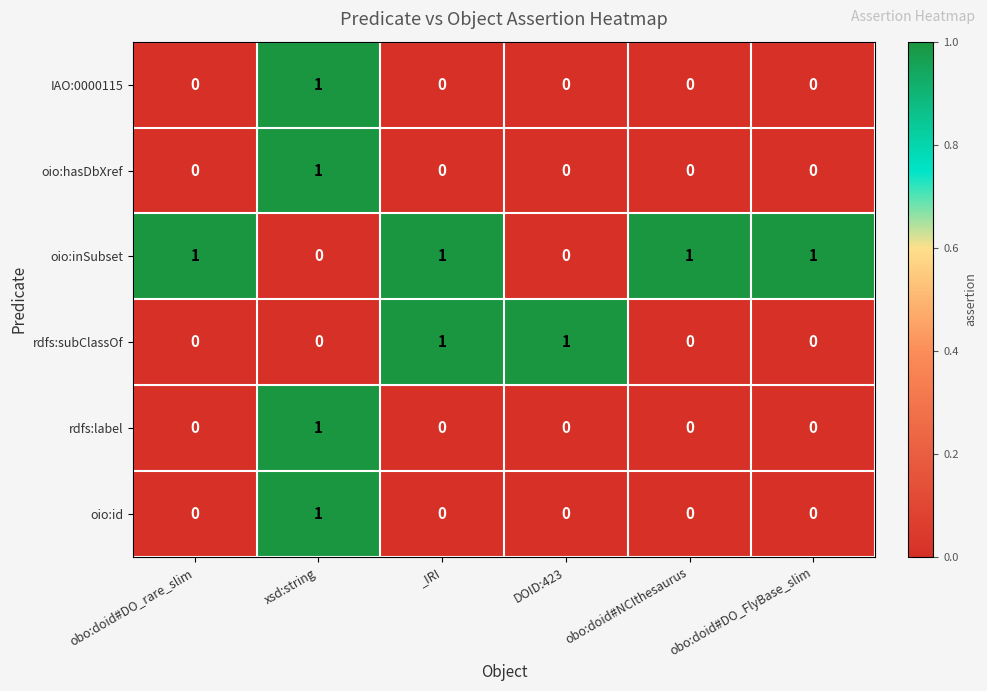

True or false: oio:id has a value of 0 at _IRI.

True